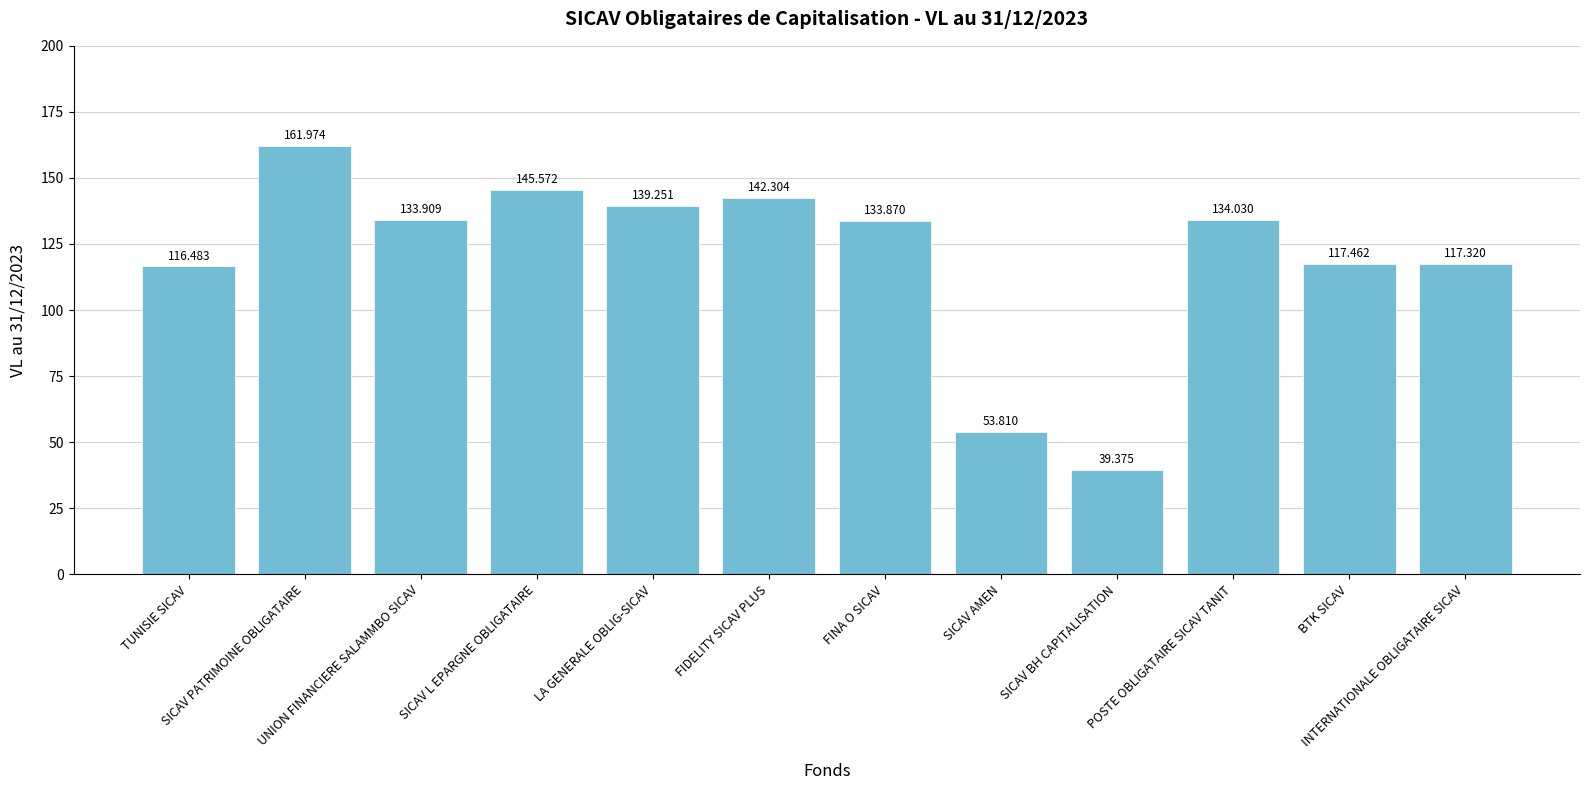

Reading left to right, transcribe all the data shown in this chart.

TUNISIE SICAV=116.5	SICAV PATRIMOINE OBLIGATAIRE=162.0	UNION FINANCIERE SALAMMBO SICAV=133.9	SICAV L EPARGNE OBLIGATAIRE=145.6	LA GENERALE OBLIG-SICAV=139.3	FIDELITY SICAV PLUS=142.3	FINA O SICAV=133.9	SICAV AMEN=53.8	SICAV BH CAPITALISATION=39.4	POSTE OBLIGATAIRE SICAV TANIT=134.0	BTK SICAV=117.5	INTERNATIONALE OBLIGATAIRE SICAV=117.3